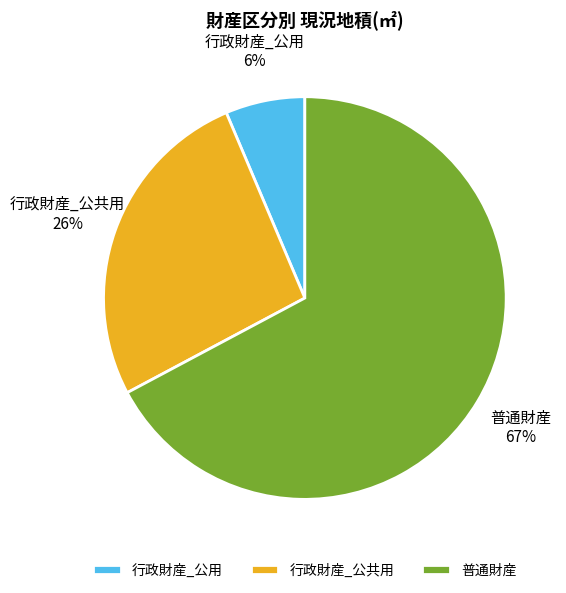

To the nearest percent, what portion does 行政財産_公用 represent?

6%